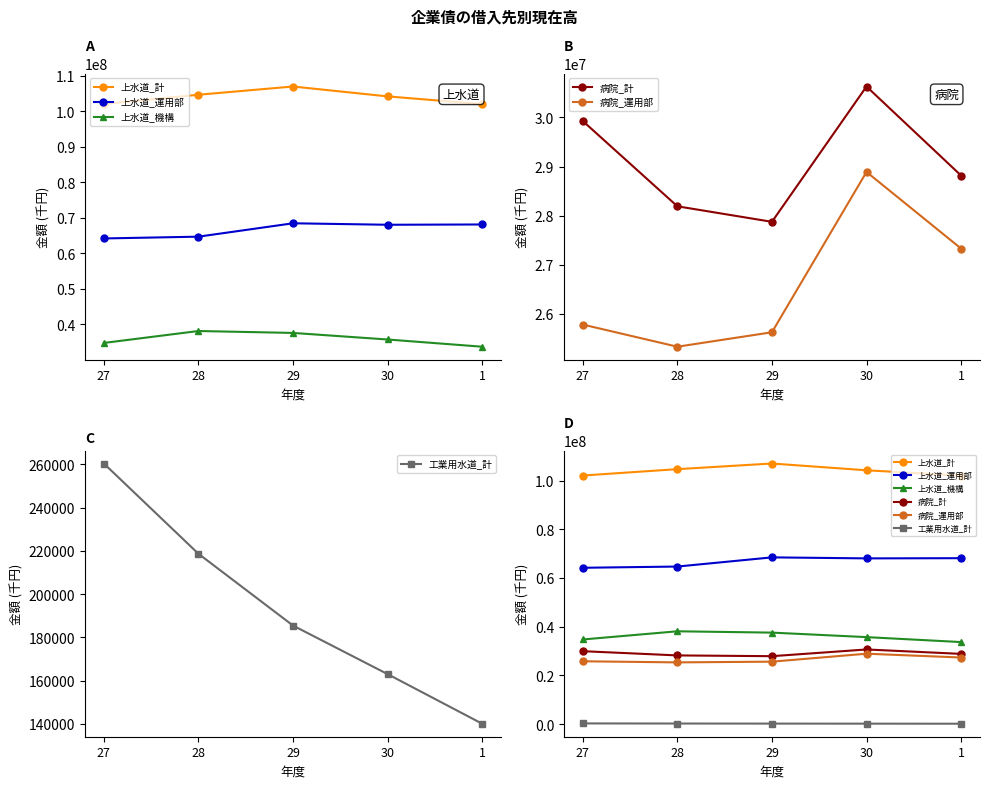

Where is 病院_運用部 nearest to the value 27108243?

1